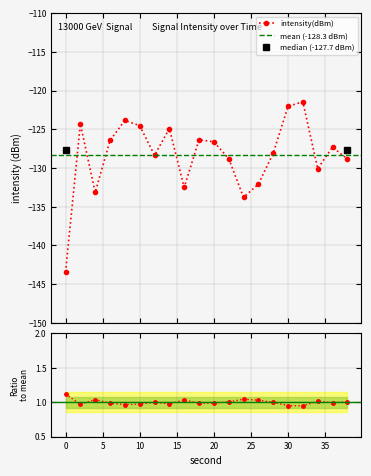

Where is the data nearest to the value -132?

26